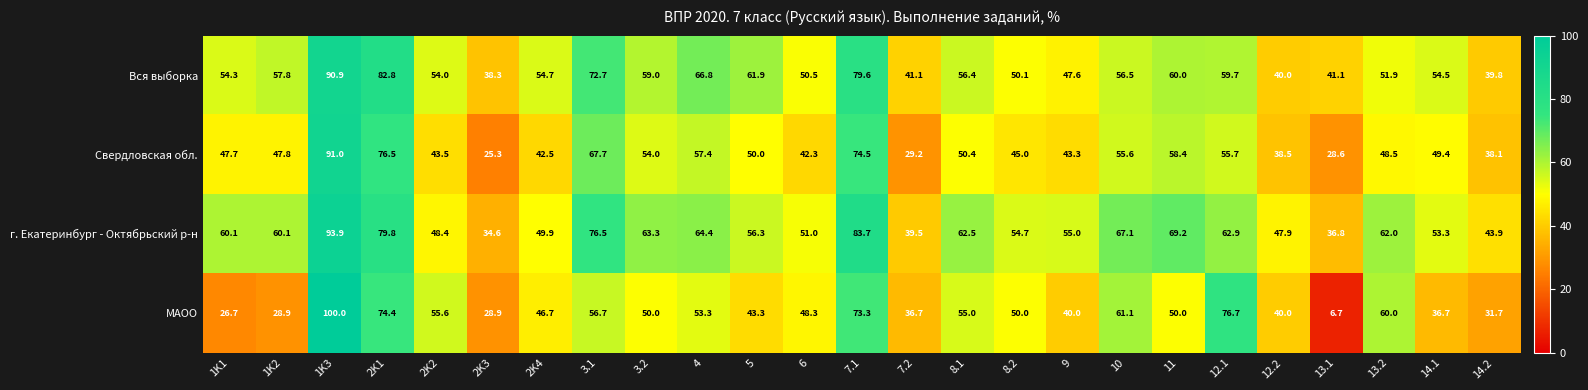

Which series has the widest spread of values?

МАОО